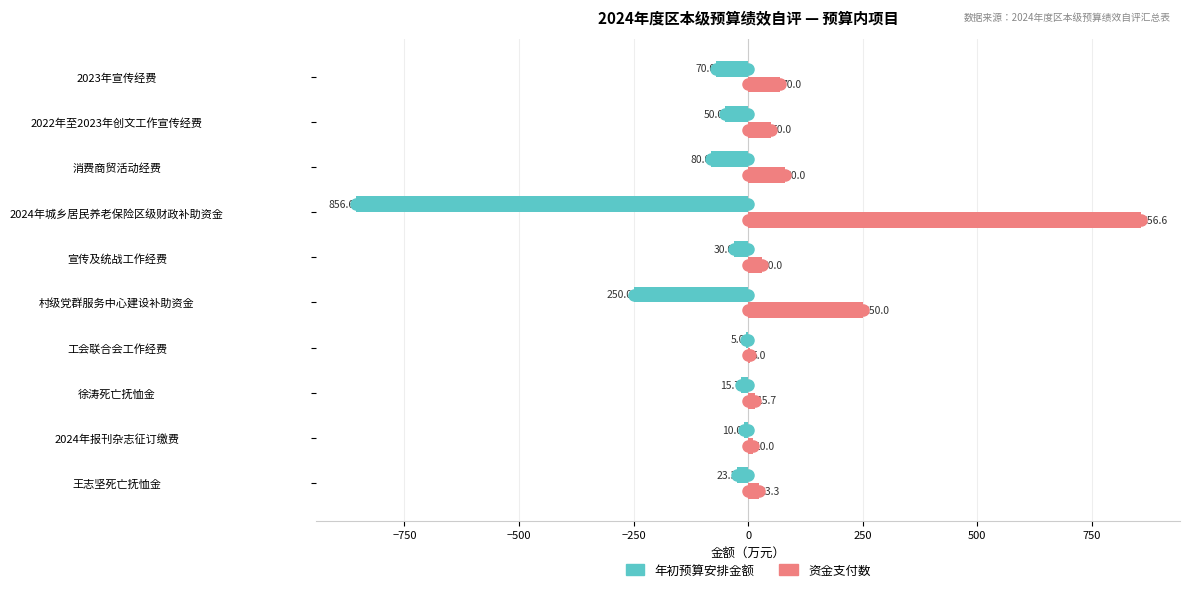

At which label is 年初预算安排金额 closest to -430?

村级党群服务中心建设补助资金